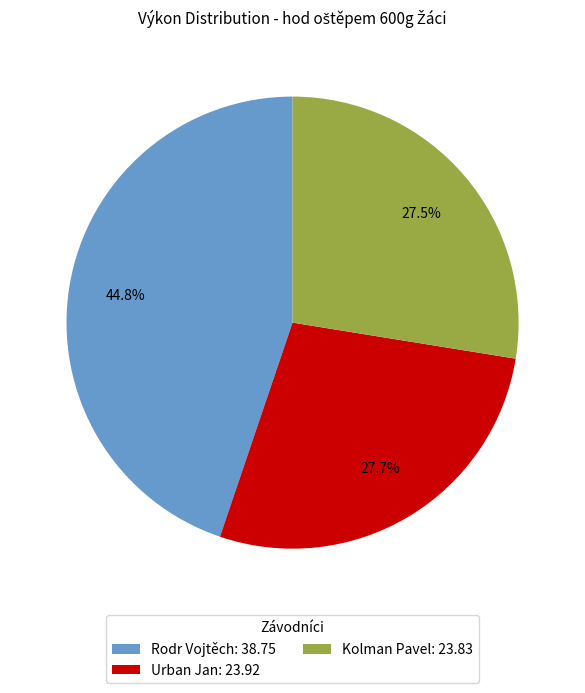

What percentage is NOT represented by Kolman Pavel: 23.83?

72.5%